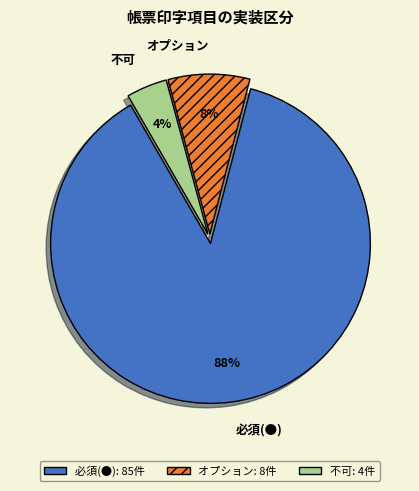

What is the majority slice?

必須(●)